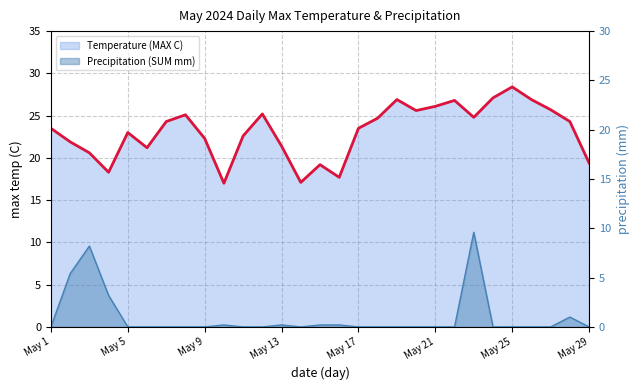

List the series in order of their peak value, highest first.

Temperature (MAX C), Precipitation (SUM mm)